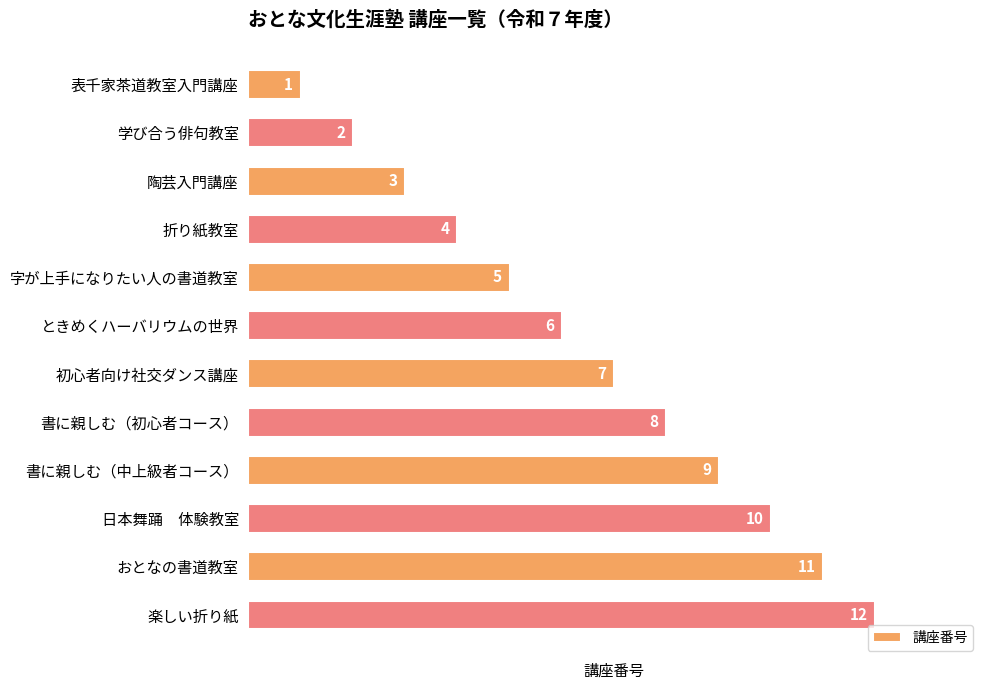

How many data points are less than 7?

6